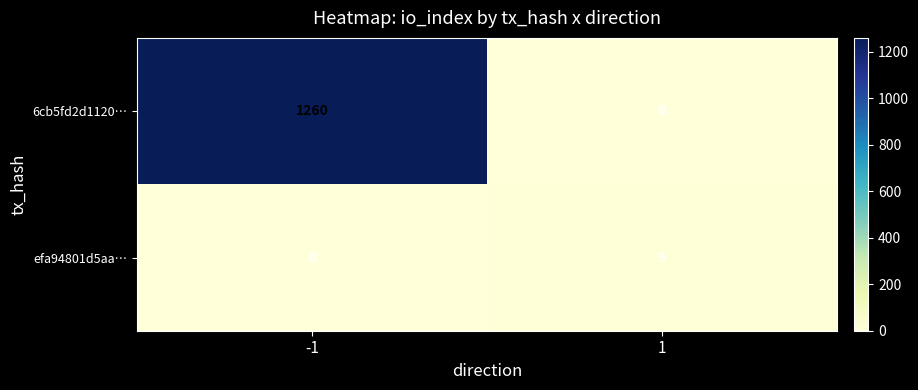

What is the sum of all efa94801d5aa… values?

9